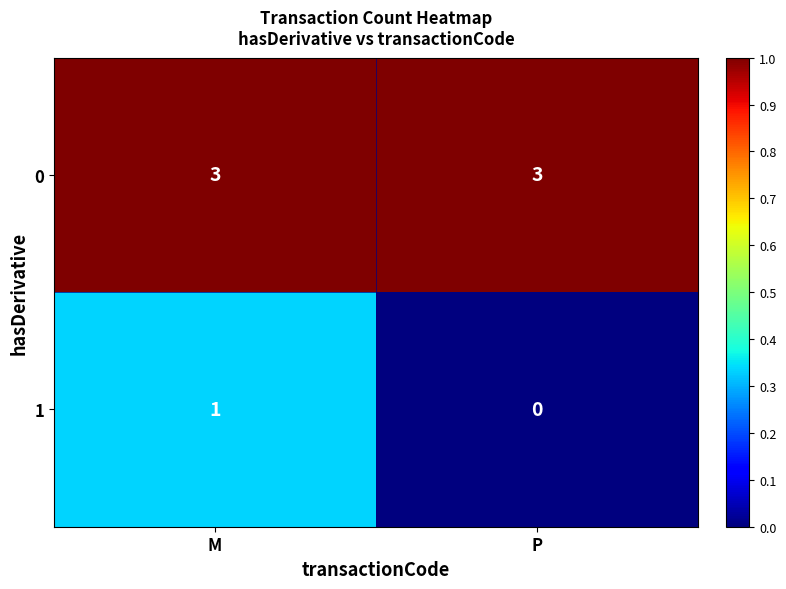

Reading left to right, extract all data points from this chart.

0: 3	3
1: 1	0